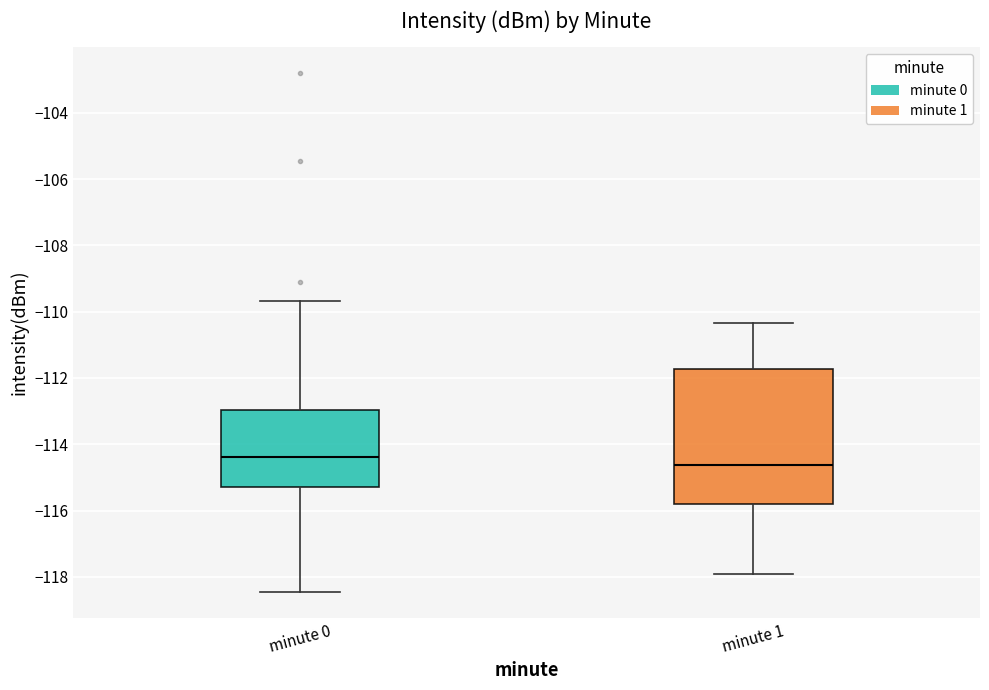

Where does the median line of the box for minute 1 sit on the y-axis? The values are not printed on the chart, so give them approximately, as read against the axis.

-114.6